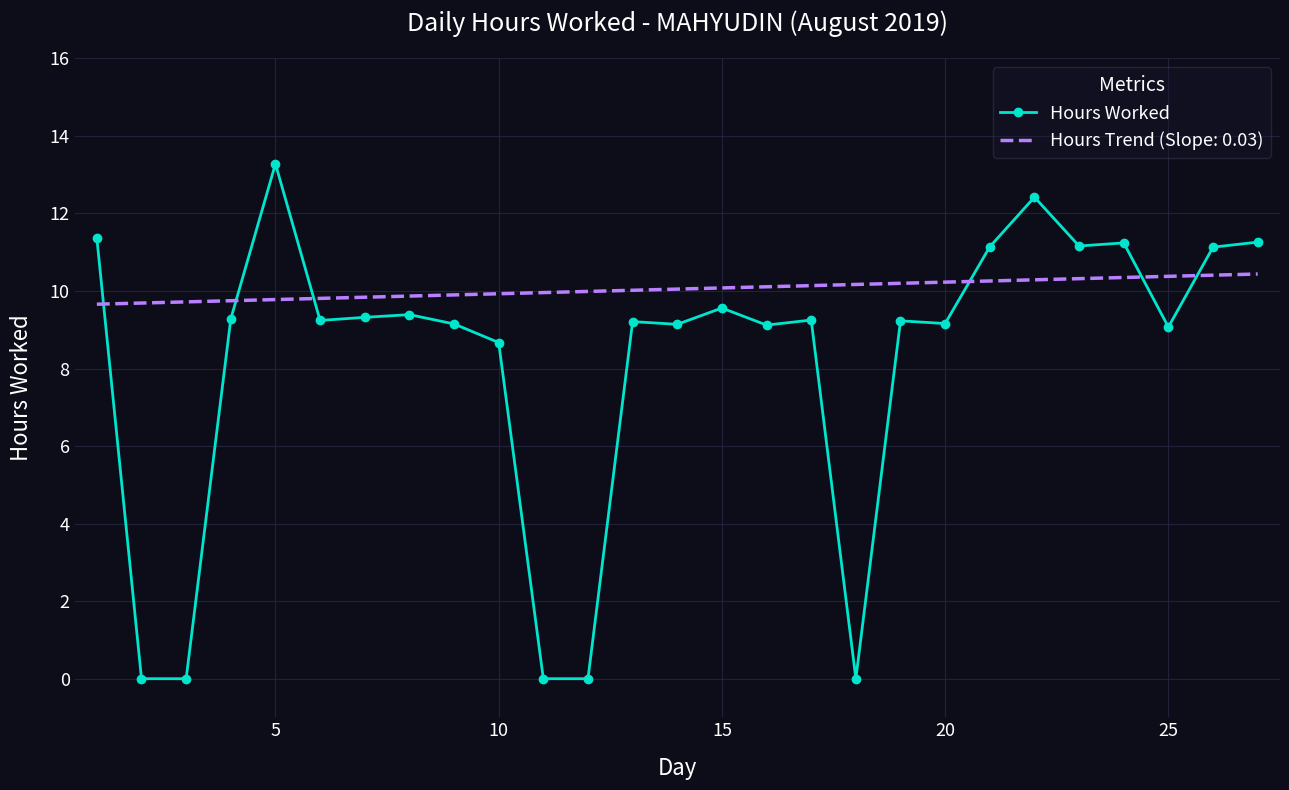

Rank the series by their maximum value, from highest to lowest.

Hours Worked, Hours Trend (Slope: 0.03)